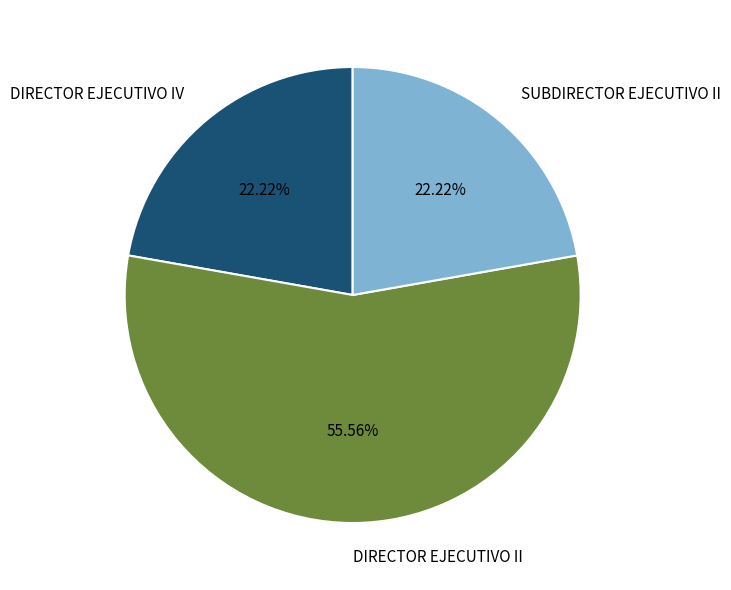

What is the largest slice in the pie chart?

DIRECTOR EJECUTIVO II